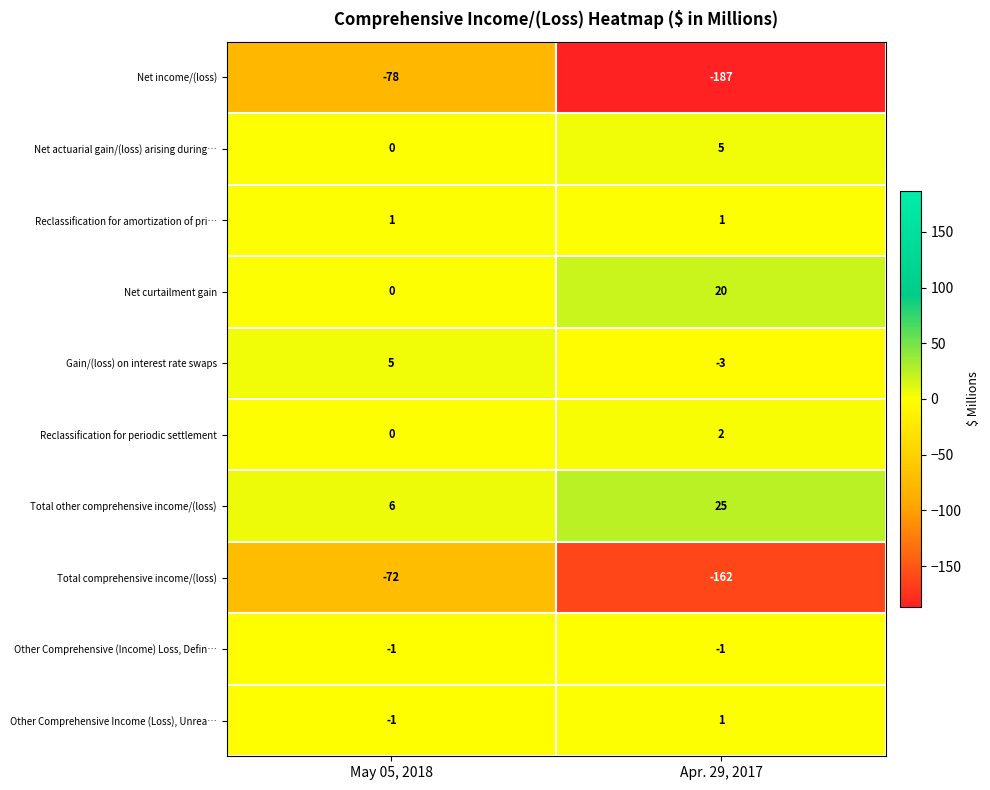

Reading left to right, transcribe all the data shown in this chart.

Net income/(loss): -78	-187
Net actuarial gain/(loss) arising during…: 0	5
Reclassification for amortization of pri…: 1	1
Net curtailment gain: 0	20
Gain/(loss) on interest rate swaps: 5	-3
Reclassification for periodic settlement: 0	2
Total other comprehensive income/(loss): 6	25
Total comprehensive income/(loss): -72	-162
Other Comprehensive (Income) Loss, Defin…: -1	-1
Other Comprehensive Income (Loss), Unrea…: -1	1